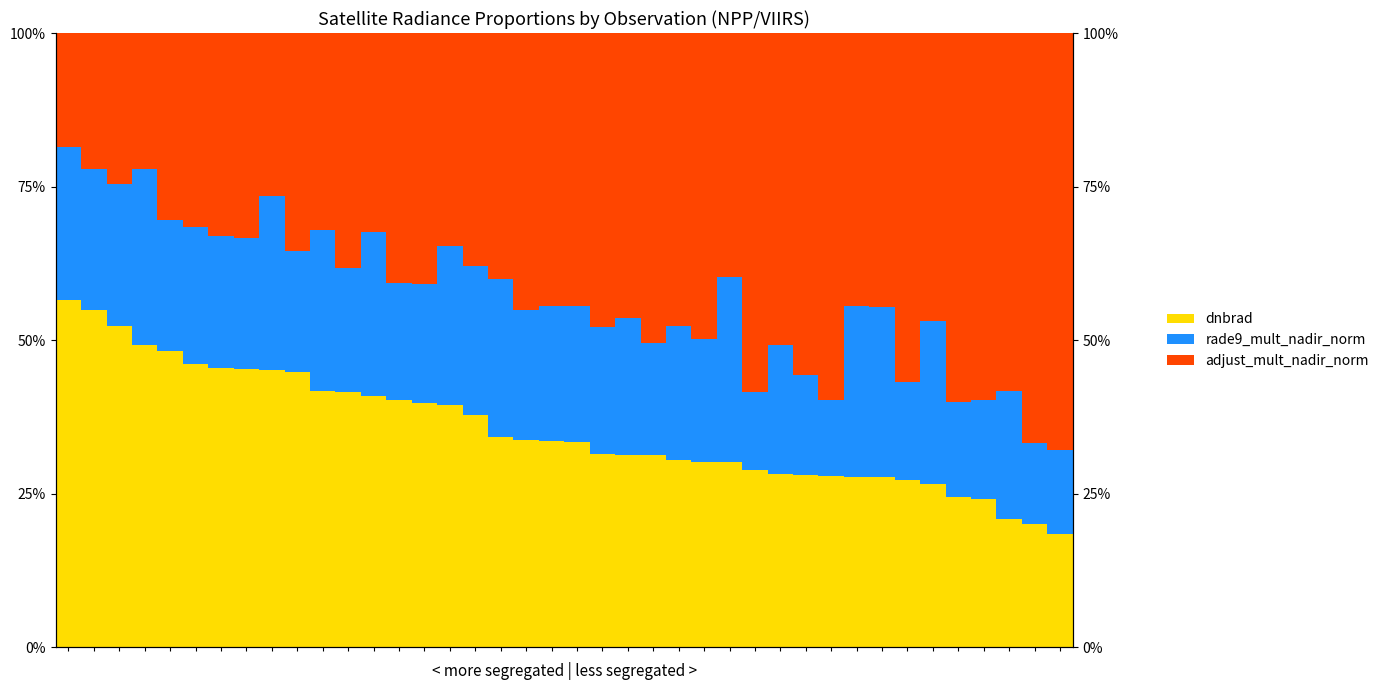

What is the sum of the rade9_mult_nadir_norm values at 15 and 26?

0.6